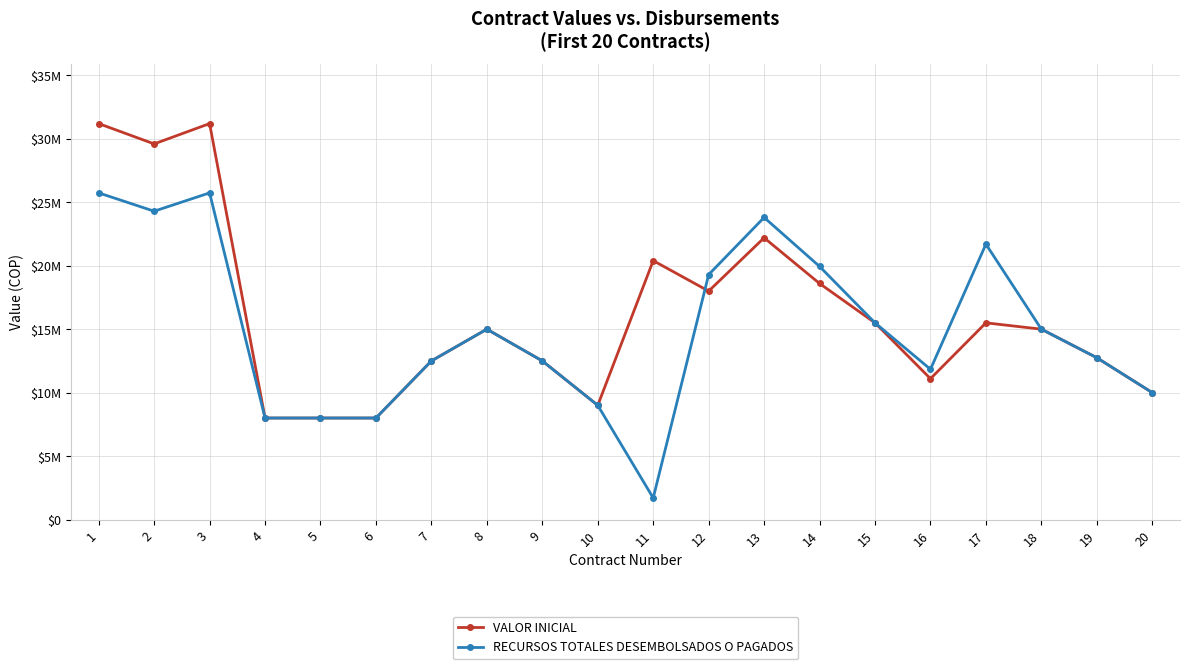

The RECURSOS TOTALES DESEMBOLSADOS O PAGADOS series shows 3195140.7 at 7. True or false?

False